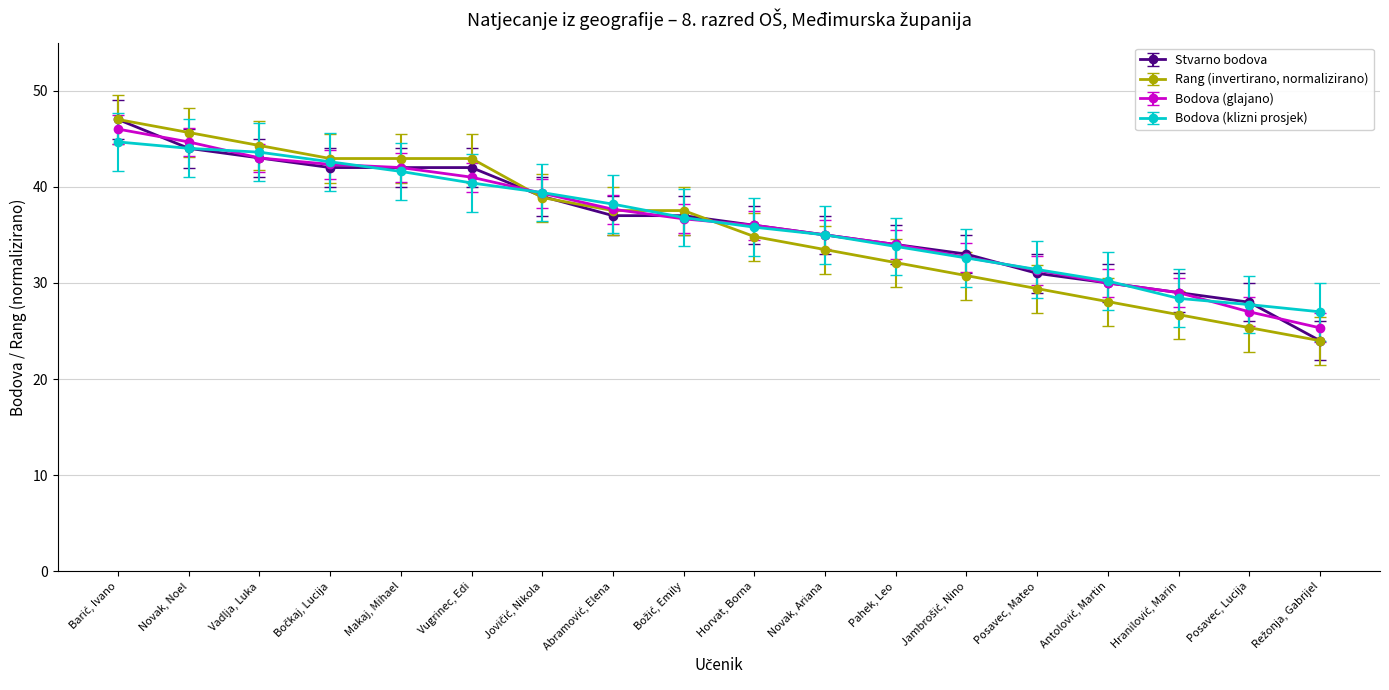

The value of Stvarno bodova at Novak, Noel is 44.0. True or false?

True